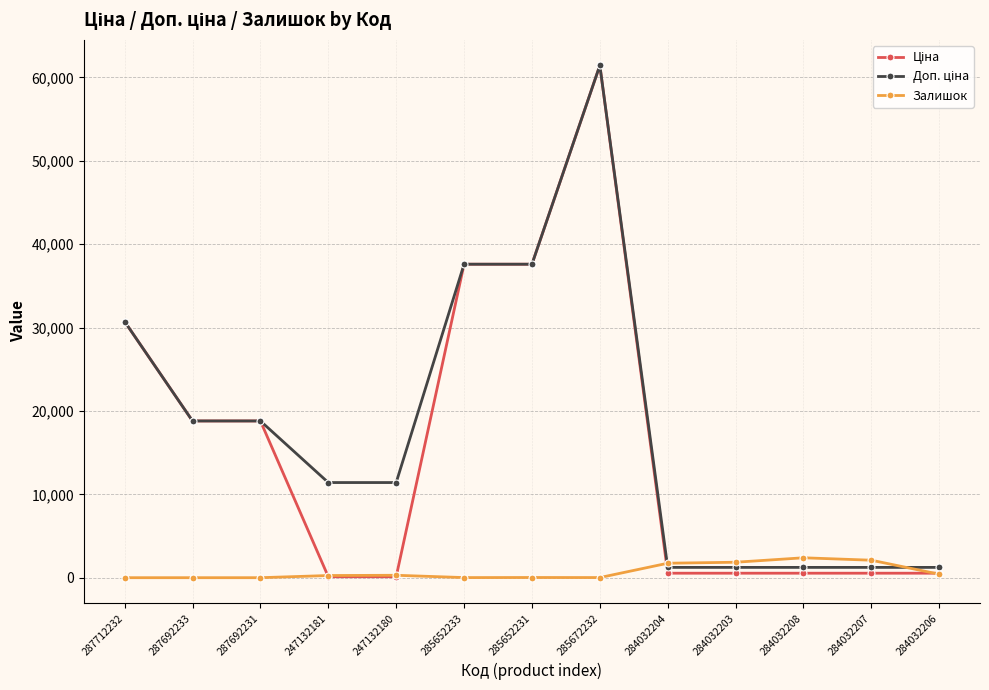

Which category has the highest value across all series?

285672232